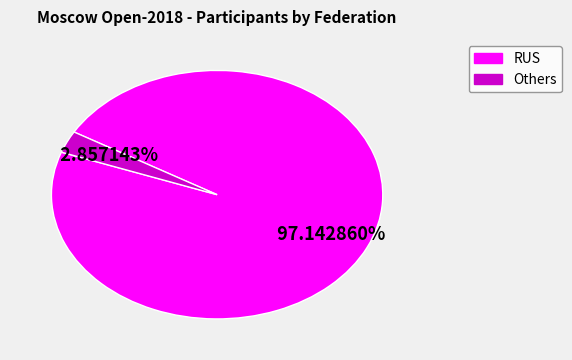

How many slices are in this pie chart?

2